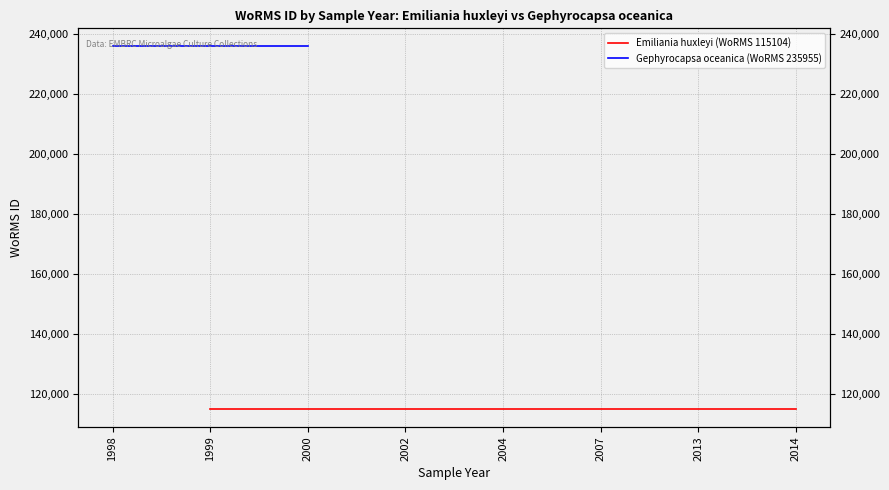

At which label does Emiliania huxleyi (WoRMS 115104) reach its minimum?

1998